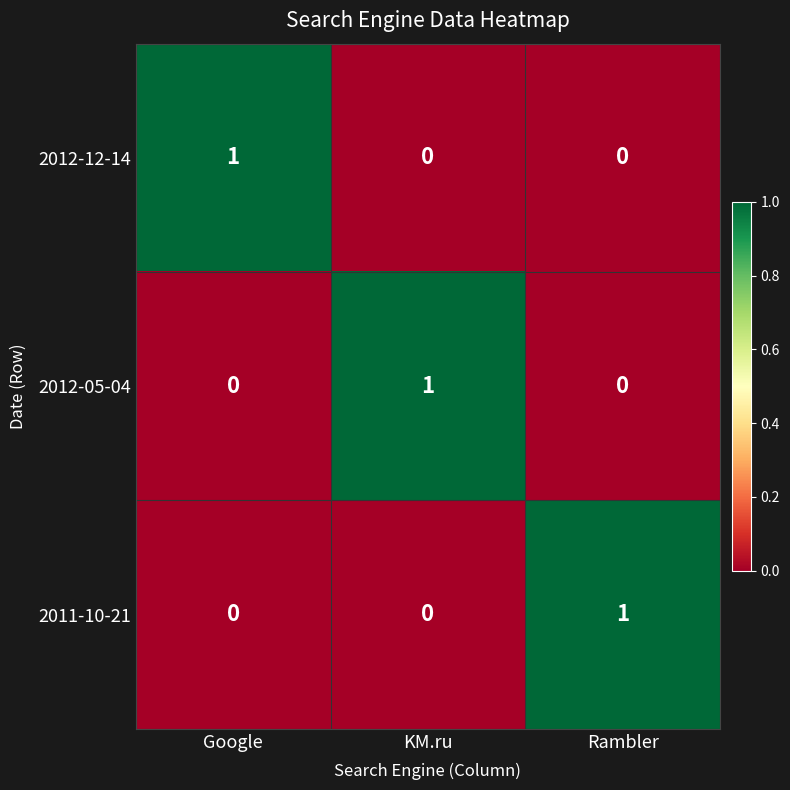

The value of 2012-12-14 at KM.ru is -1. True or false?

False